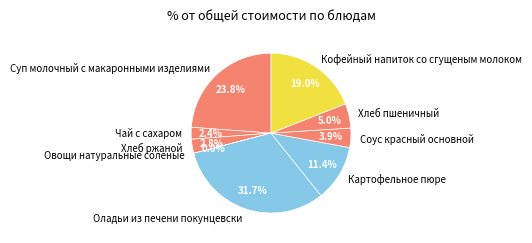

What percentage do Оладьи из печени покунцевски and Хлеб ржаной together represent?

34.5%